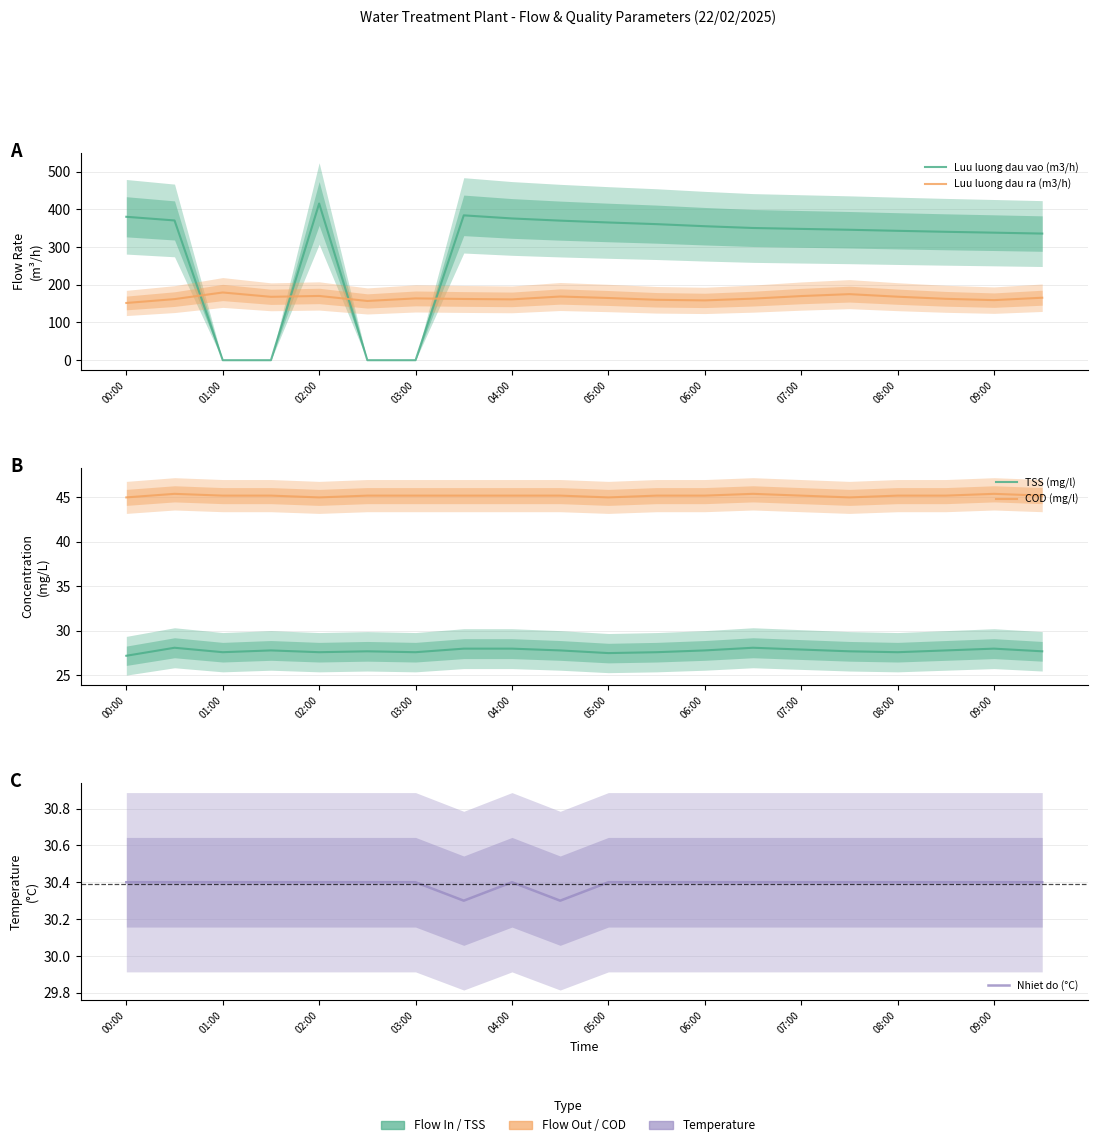

What is the sum of all TSS (mg/l) values?

555.1